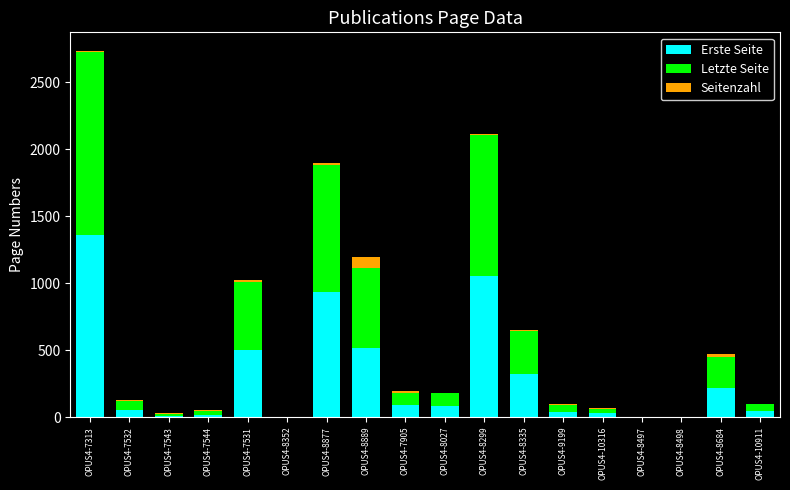

What is the highest value of the Erste Seite series?

1357